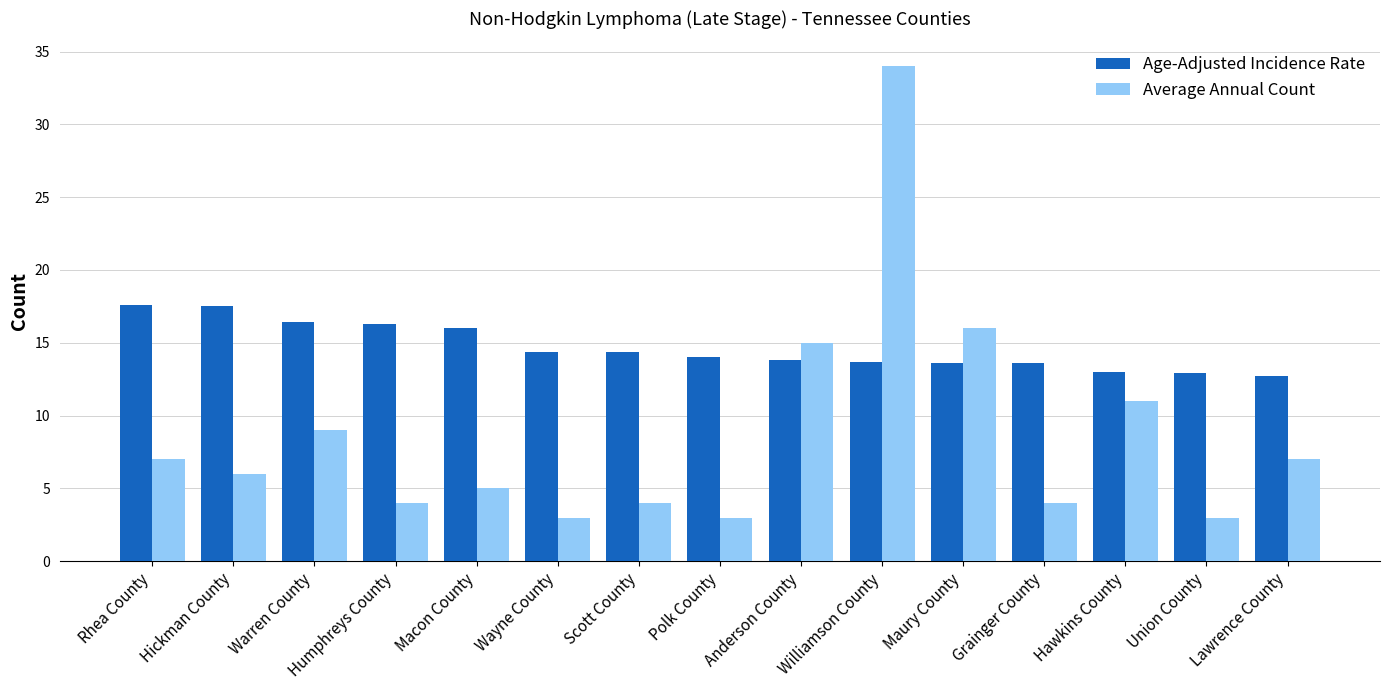

What is the minimum value shown in the chart?

3.0